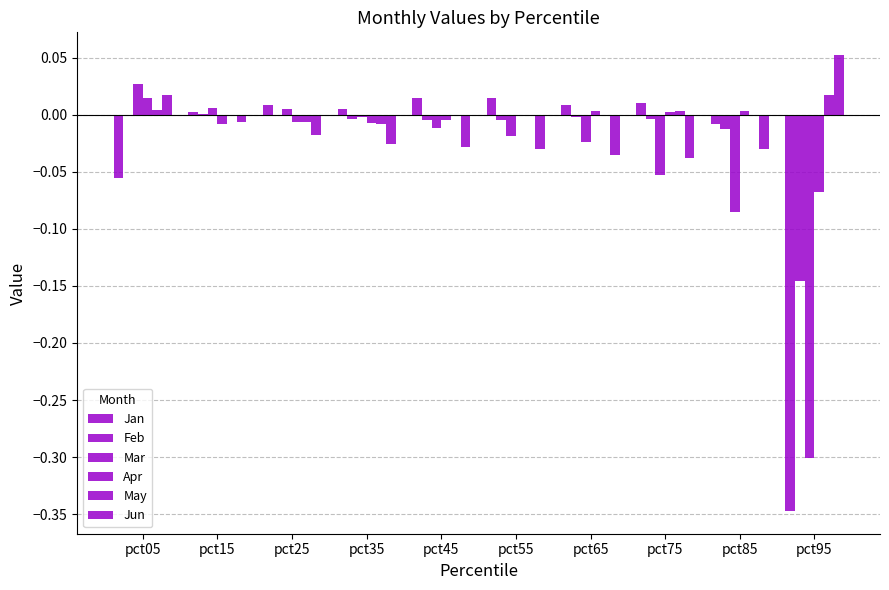

Reading right to left, what are all the values shown in this chart?

Jan: pct95=-0.3	pct85=-0.0	pct75=0.0	pct65=0.0	pct55=0.0	pct45=0.0	pct35=0.0	pct25=0.0	pct15=0.0	pct05=-0.1
Feb: pct95=-0.1	pct85=-0.0	pct75=-0.0	pct65=-0.0	pct55=-0.0	pct45=-0.0	pct35=-0.0	pct25=-0.0	pct15=0.0	pct05=-0.0
Mar: pct95=-0.3	pct85=-0.1	pct75=-0.1	pct65=-0.0	pct55=-0.0	pct45=-0.0	pct35=-0.0	pct25=0.0	pct15=0.0	pct05=0.0
Apr: pct95=-0.1	pct85=0.0	pct75=0.0	pct65=0.0	pct55=-0.0	pct45=-0.0	pct35=-0.0	pct25=-0.0	pct15=-0.0	pct05=0.0
May: pct95=0.0	pct85=-0.0	pct75=0.0	pct65=-0.0	pct55=-0.0	pct45=-0.0	pct35=-0.0	pct25=-0.0	pct15=0.0	pct05=0.0
Jun: pct95=0.1	pct85=-0.0	pct75=-0.0	pct65=-0.0	pct55=-0.0	pct45=-0.0	pct35=-0.0	pct25=-0.0	pct15=-0.0	pct05=0.0